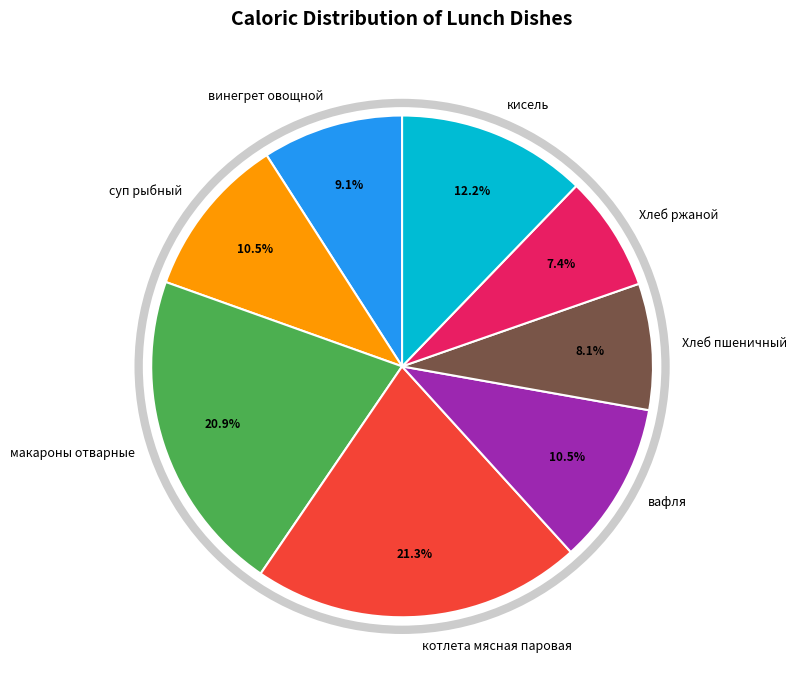

What portion of the pie excludes макароны отварные?

79.1%